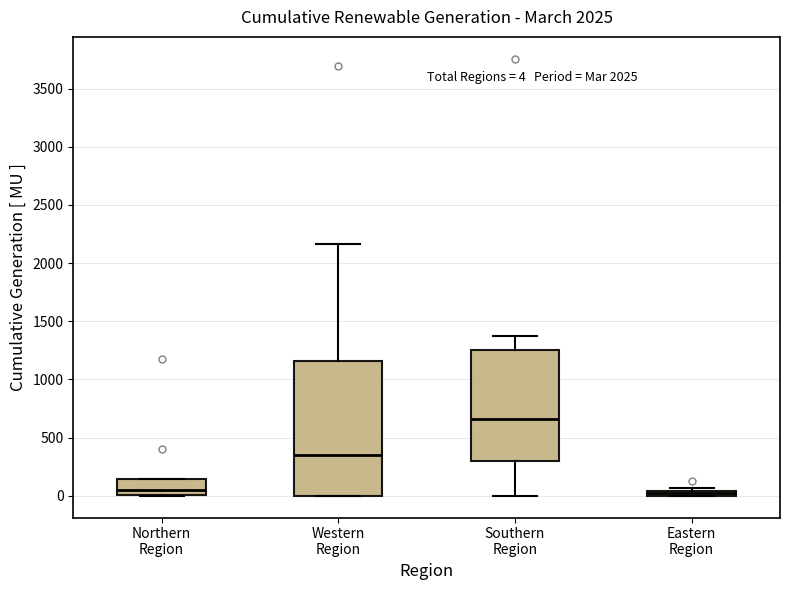

Which box is the tallest, from its lower edge to its upper edge?

Western Region